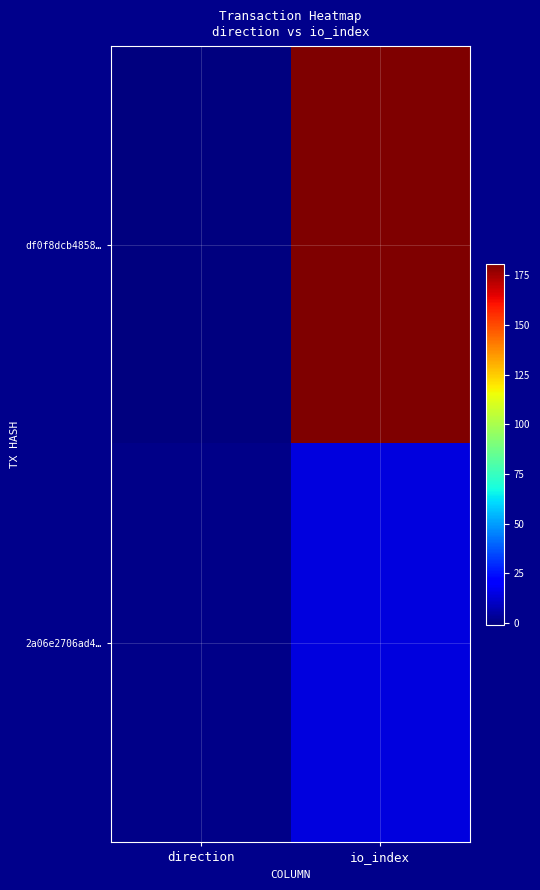

List the series in order of their overall mean, lowest first.

2a06e2706ad4…, df0f8dcb4858…